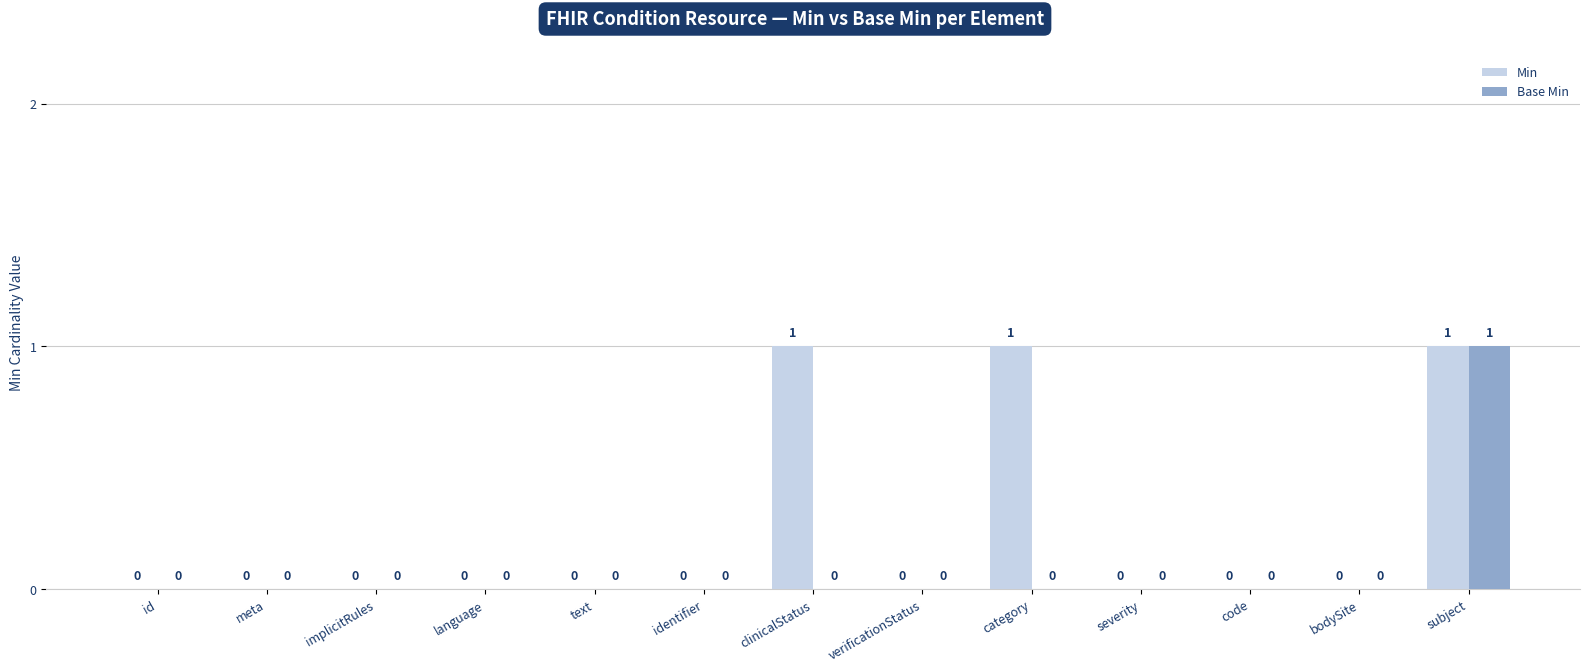

Which category has the highest value in the Base Min series?

subject